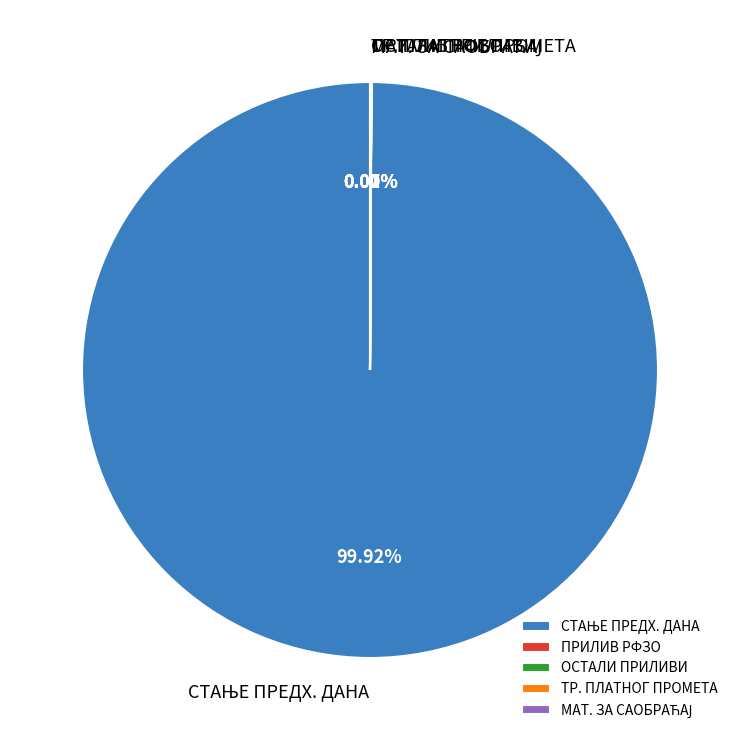

Does any single category account for the majority?

Yes